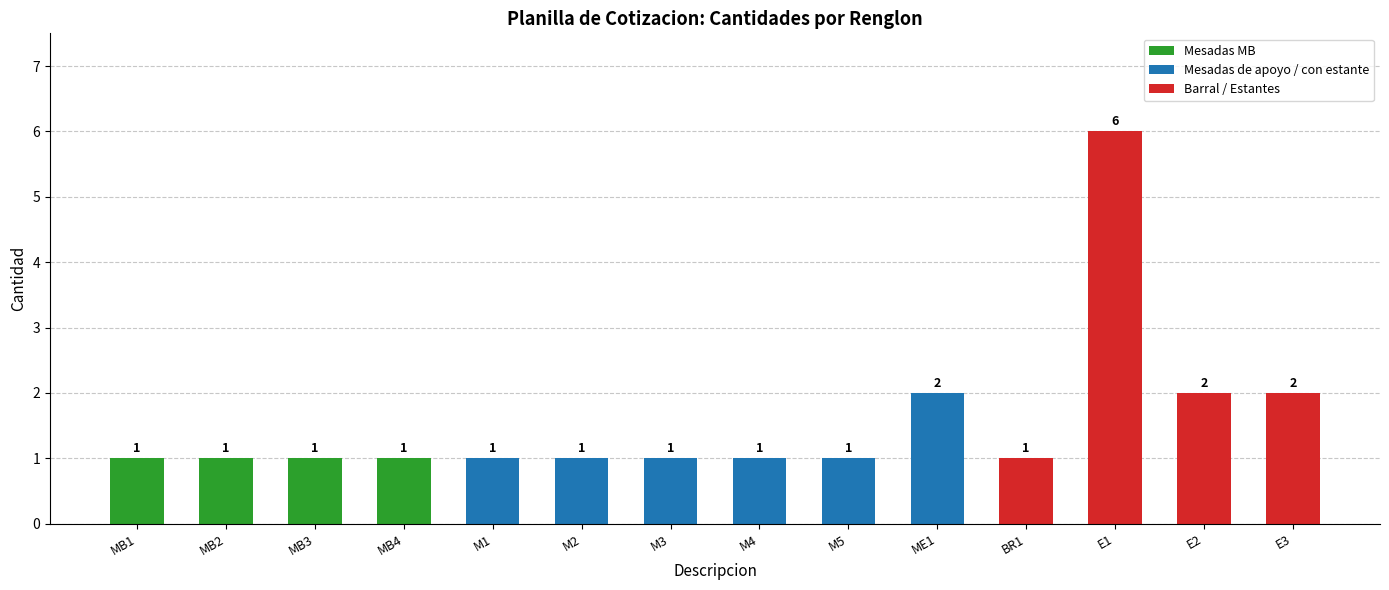

How many values in the PRINCIPAL series exceed 1?

4